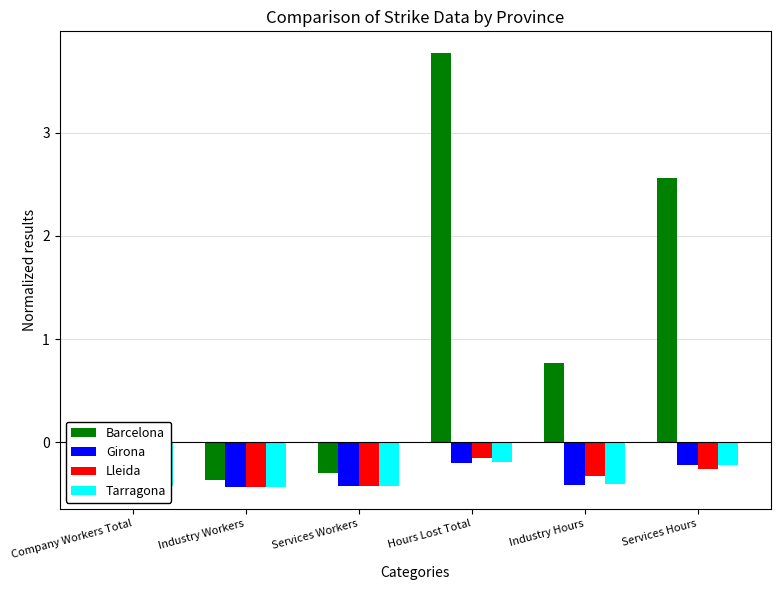

What is the approximate value of Girona at Company Workers Total?

-0.4